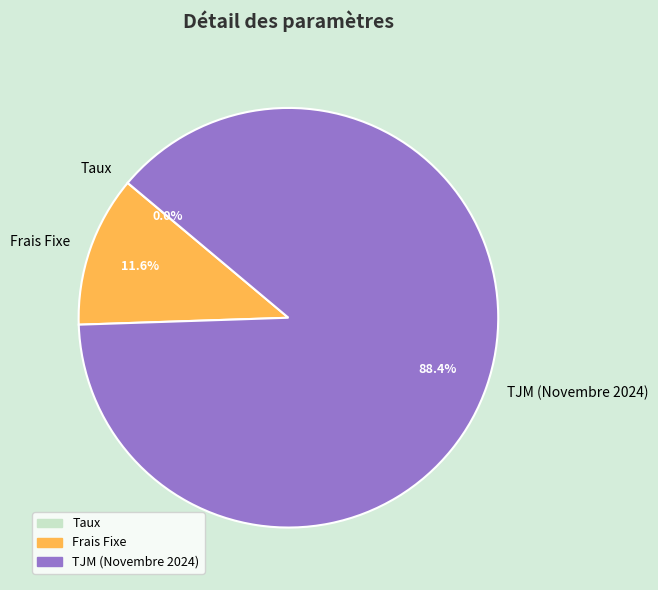

What percentage is NOT represented by Frais Fixe?

88.4%